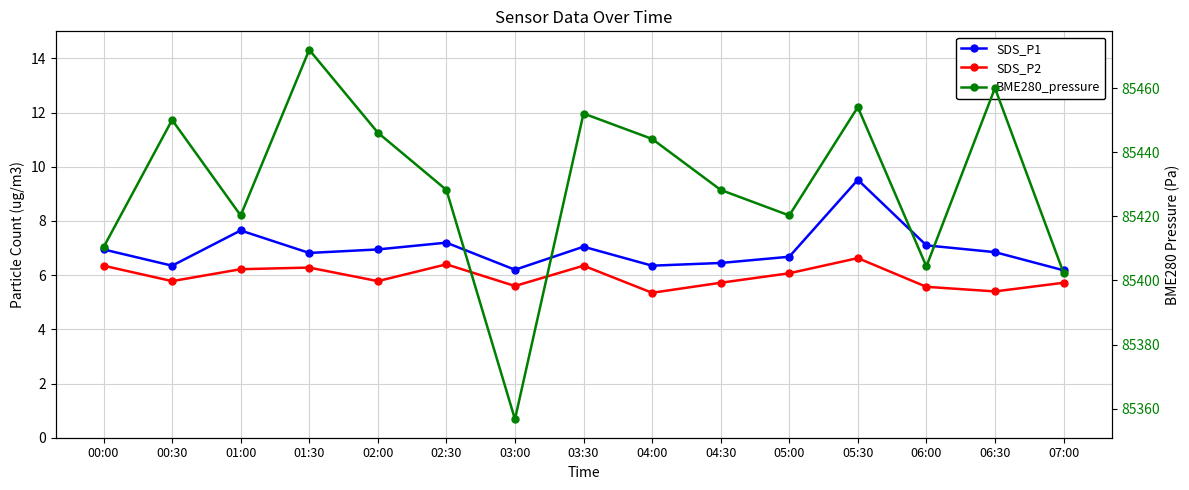

Which category has the lowest value in the BME280_pressure series?

03:00